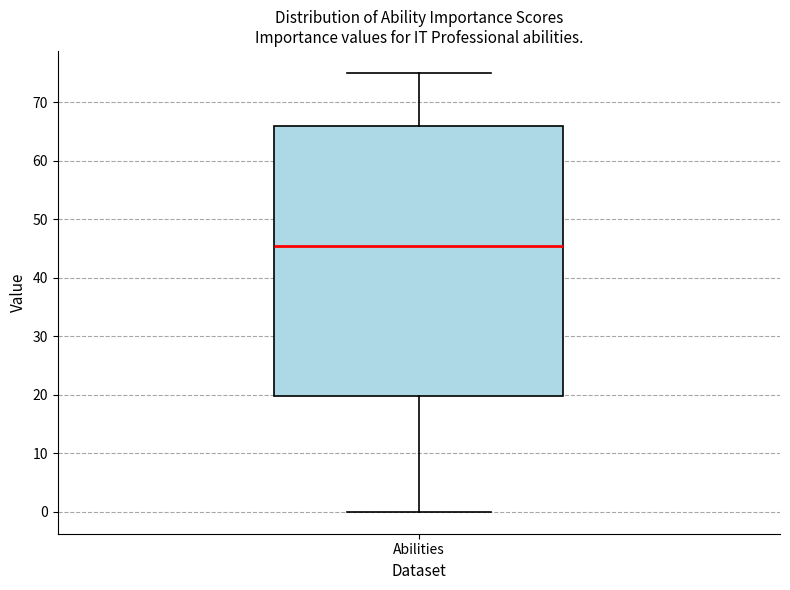

Where is the lower edge of the box for Abilities on the y-axis? The values are not printed on the chart, so give them approximately, as read against the axis.

20